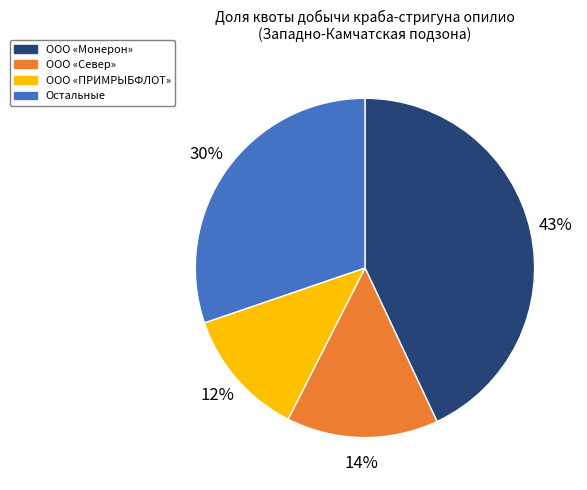

How many segments does this pie chart have?

4